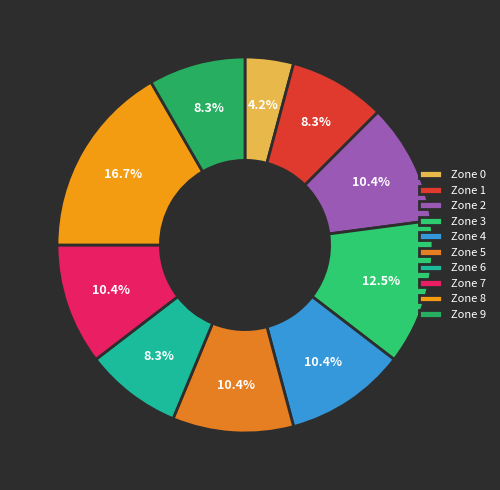

Which has a higher value, Zone 6 or Zone 8?

Zone 8